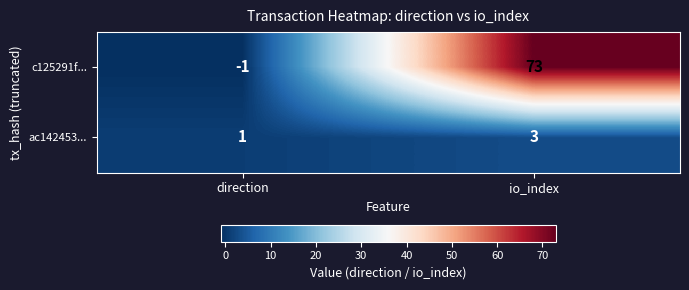

List the series in order of their peak value, highest first.

c125291f..., ac142453...